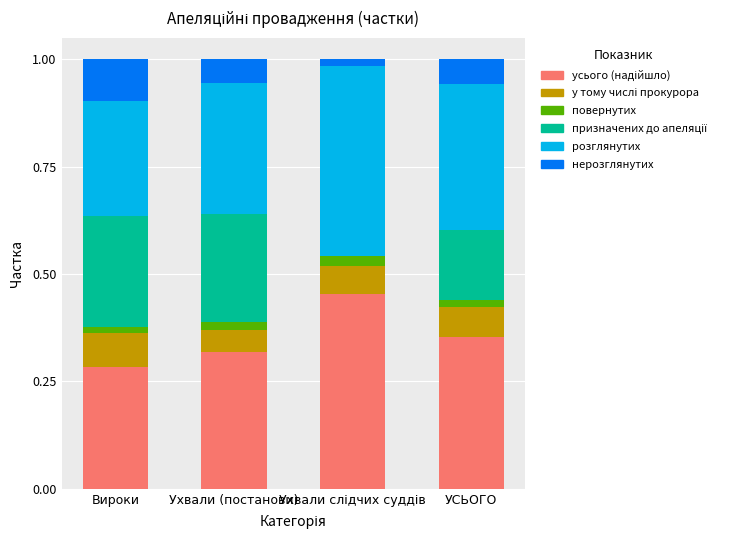

Are the bars grouped side by side (vs. stacked)?

No